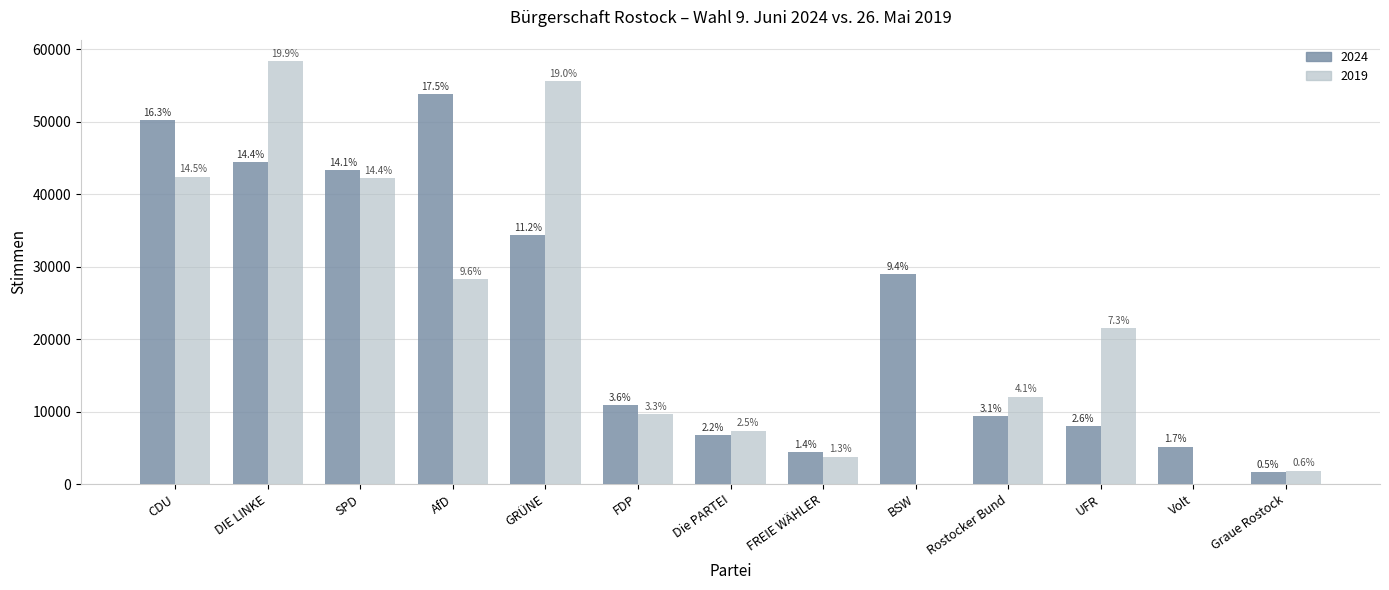

What are all the series names shown in the legend?

2024, 2019